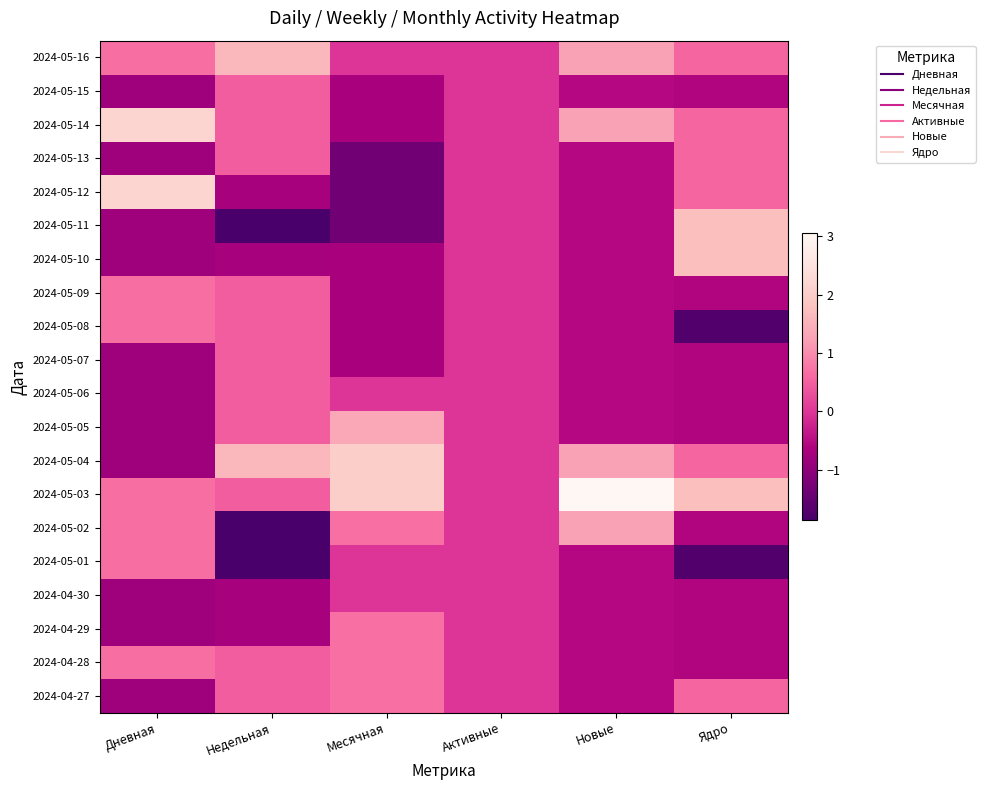

How many distinct data groups are displayed?

20